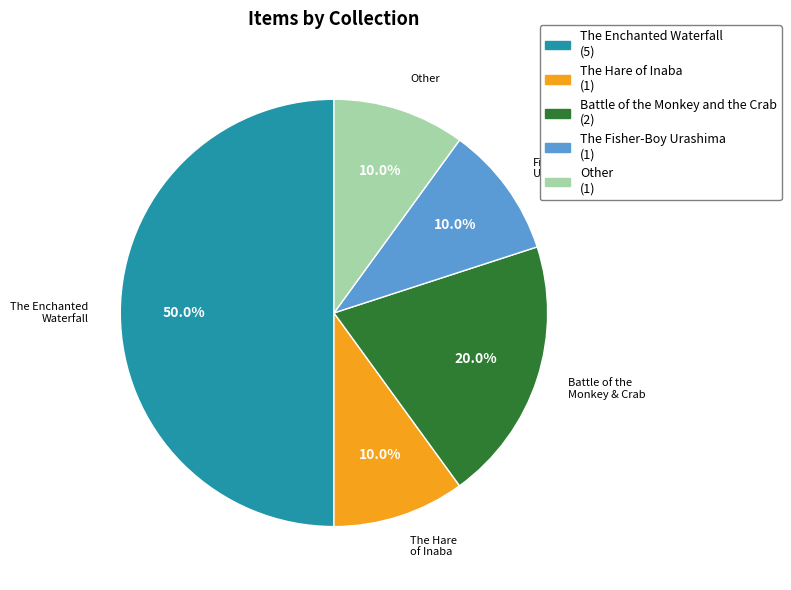

Between The Hare of Inaba and The Enchanted Waterfall, which is larger?

The Enchanted Waterfall